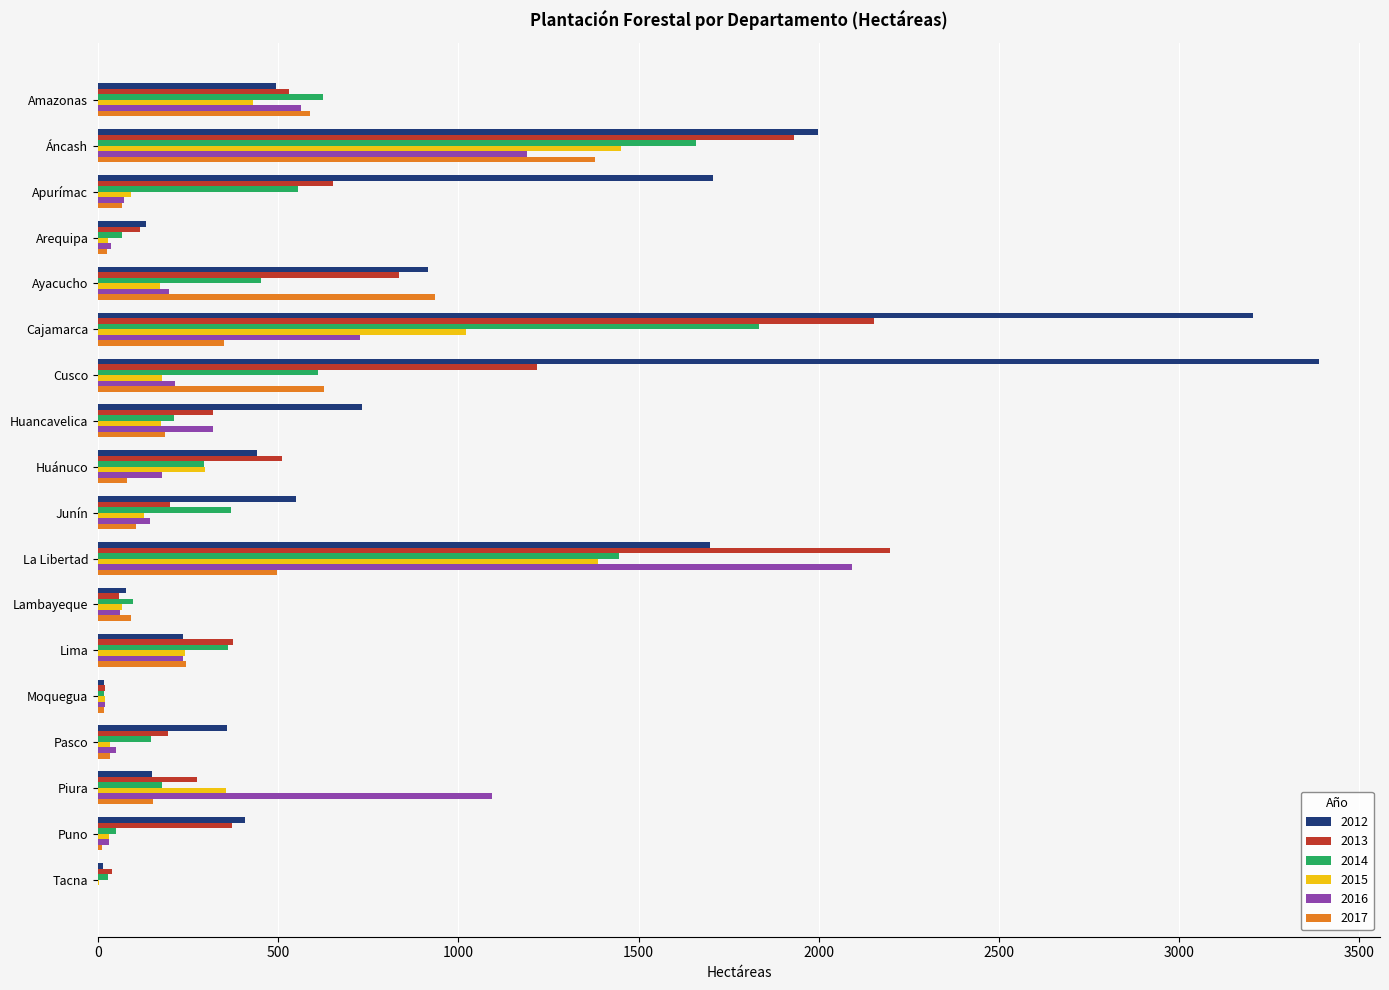

What are all the series names shown in the legend?

2012, 2013, 2014, 2015, 2016, 2017